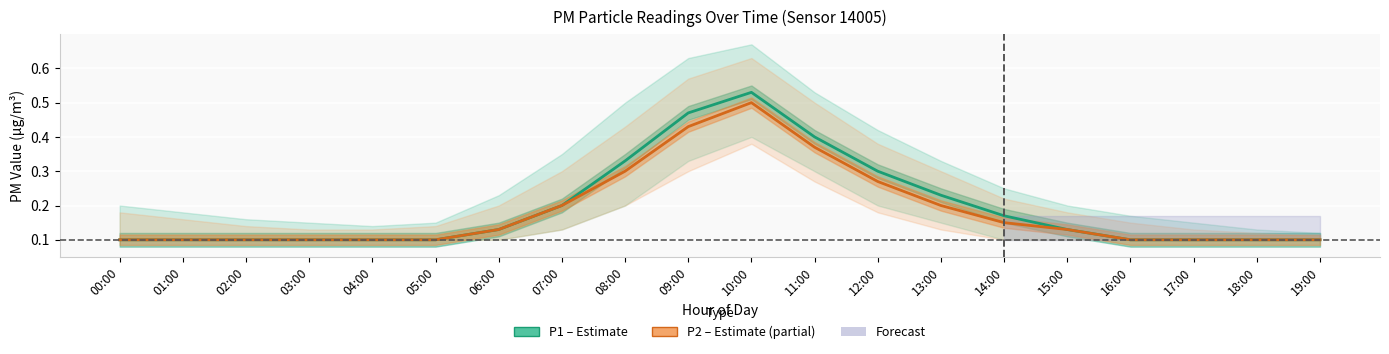

Which series has the largest total across all categories?

P1 (Estimate)